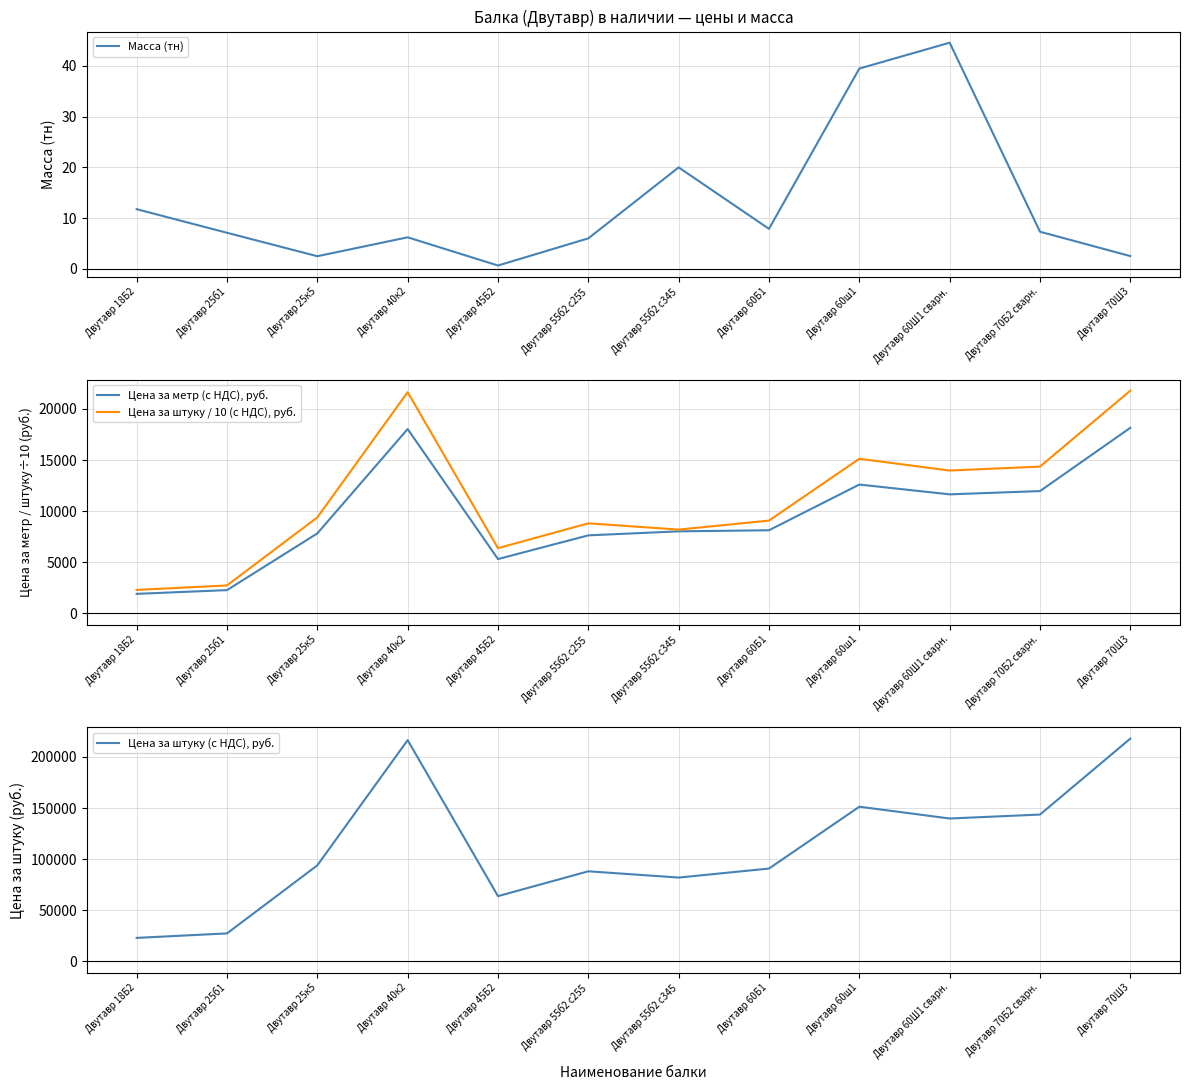

Rank the series at Двутавр 70Б2 сварн. from highest to lowest value.

Цена за штуку (с НДС), руб., Цена за штуку / 10 (с НДС), руб., Цена за метр (с НДС), руб., Масса (тн)